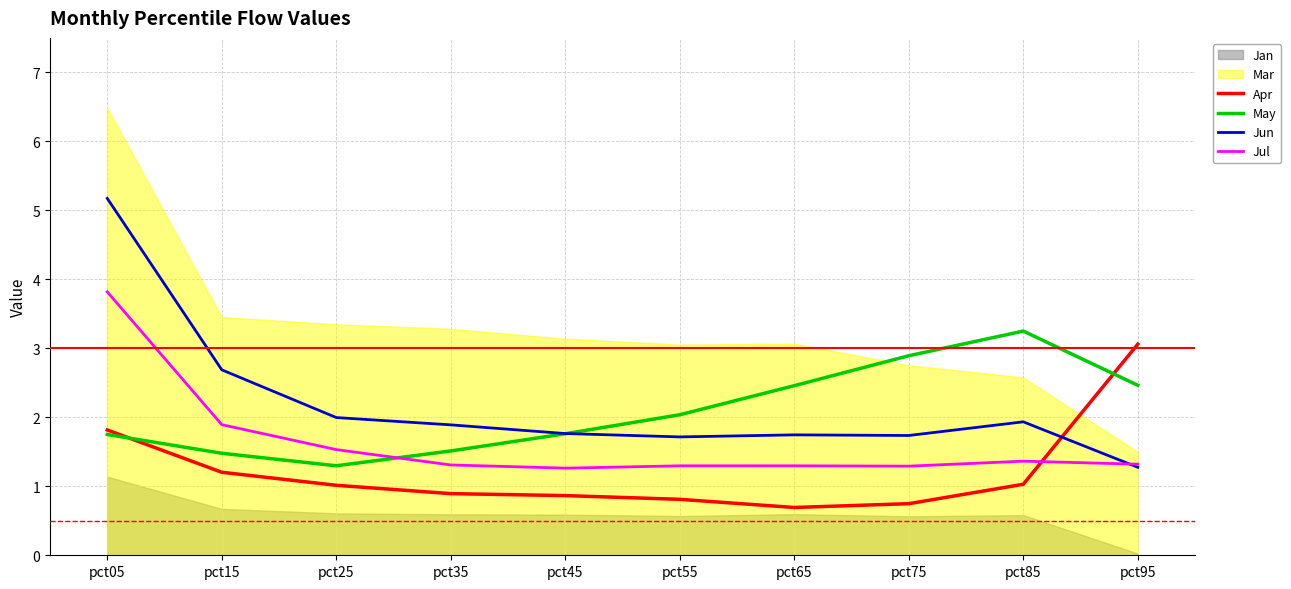

Read the Apr value at pct15.

1.2